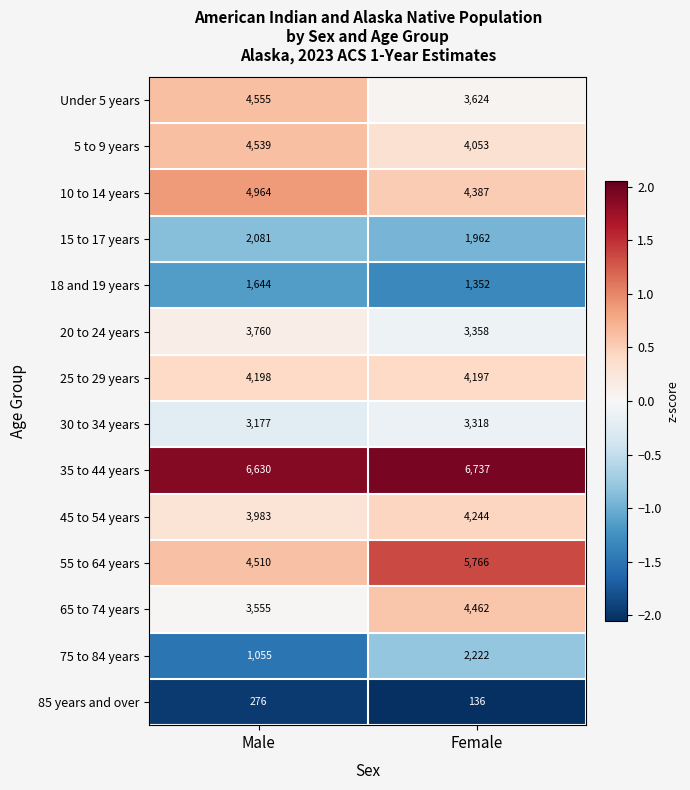

What is the minimum value shown in the chart?

136